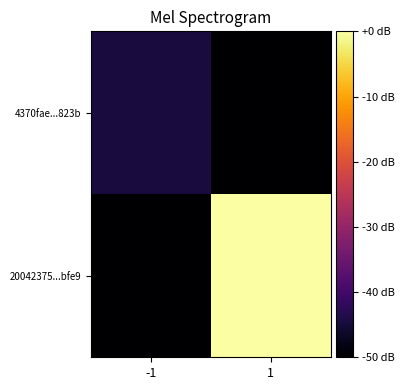

Reading left to right, transcribe all the data shown in this chart.

4370fae...823b: -1=-44.6	1=-50.0
20042375...bfe9: -1=-50.0	1=0.0